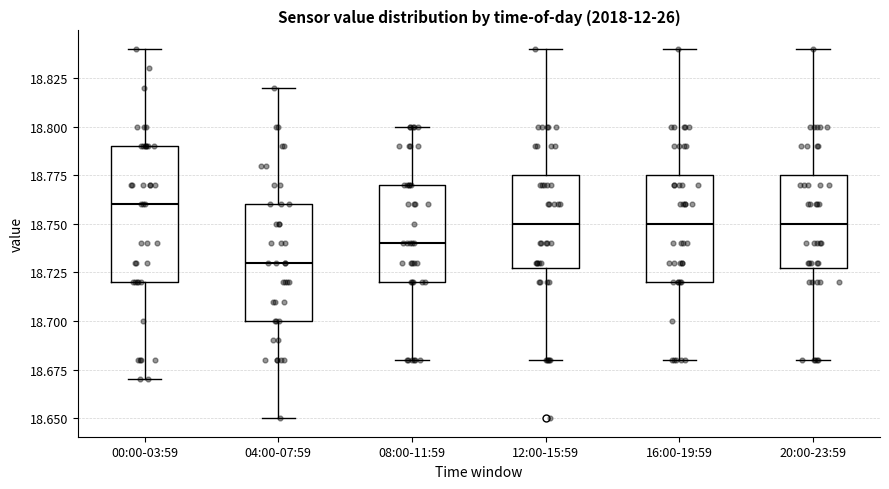

Where does the upper whisker of the box for 00:00-03:59 end on the y-axis? The values are not printed on the chart, so give them approximately, as read against the axis.

18.840